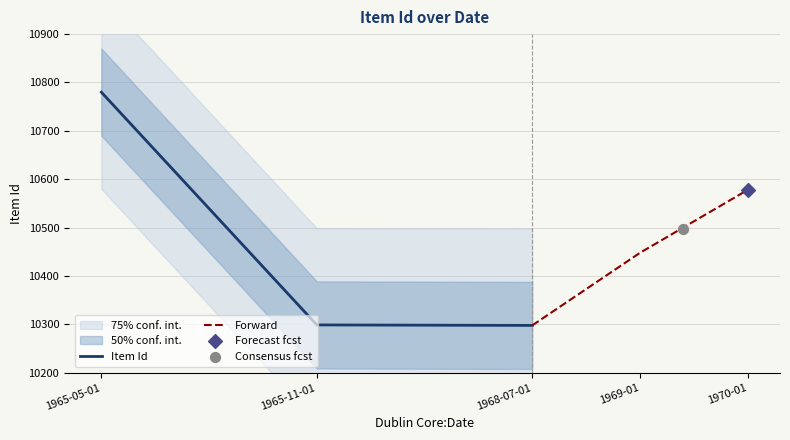

What is the minimum value for Item Id?

10298